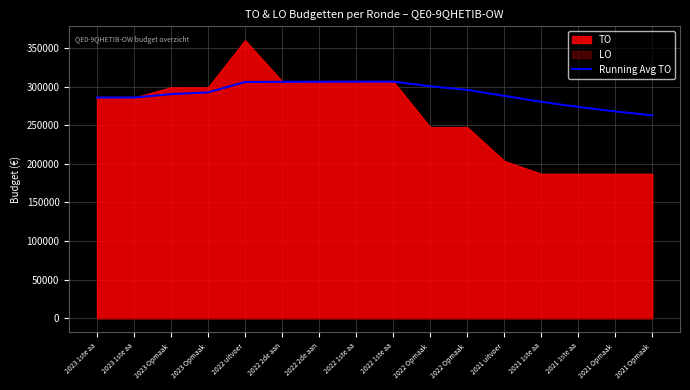

How many values exceed 292580?

7